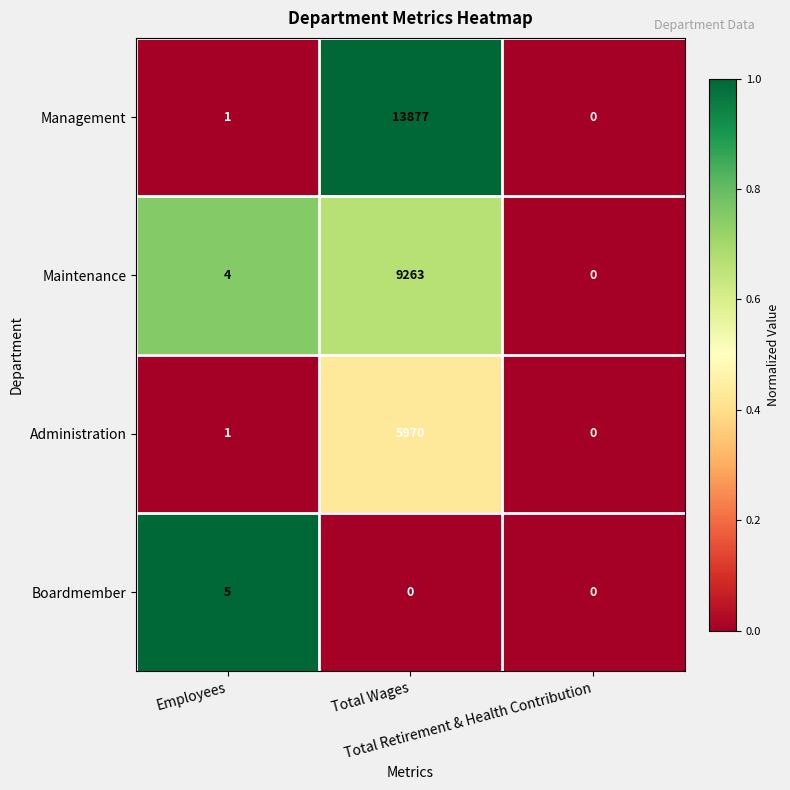

Which series has the widest spread of values?

Management